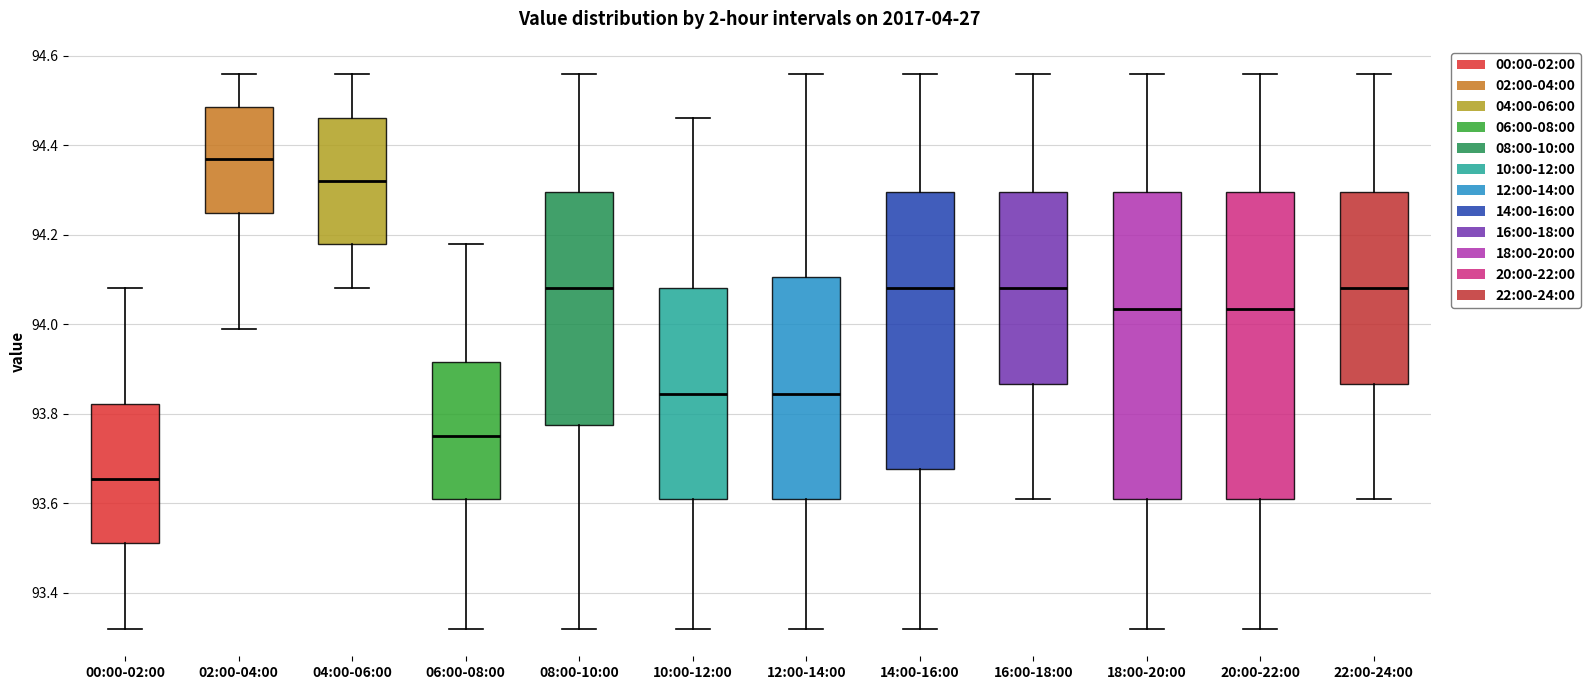

Reading left to right, read every box against the y-axis: the position of its median line, the range the box covers, and the ends of its whiskers. The values are not printed on the chart, so give them approximately, as read against the axis.

00:00-02:00: median 93.66, box 93.52 to 93.82, whiskers 93.32 to 94.08
02:00-04:00: median 94.38, box 94.24 to 94.48, whiskers 94.00 to 94.56
04:00-06:00: median 94.32, box 94.18 to 94.46, whiskers 94.08 to 94.56
06:00-08:00: median 93.76, box 93.62 to 93.92, whiskers 93.32 to 94.18
08:00-10:00: median 94.08, box 93.78 to 94.30, whiskers 93.32 to 94.56
10:00-12:00: median 93.84, box 93.62 to 94.08, whiskers 93.32 to 94.46
12:00-14:00: median 93.84, box 93.62 to 94.10, whiskers 93.32 to 94.56
14:00-16:00: median 94.08, box 93.68 to 94.30, whiskers 93.32 to 94.56
16:00-18:00: median 94.08, box 93.86 to 94.30, whiskers 93.62 to 94.56
18:00-20:00: median 94.04, box 93.62 to 94.30, whiskers 93.32 to 94.56
20:00-22:00: median 94.04, box 93.62 to 94.30, whiskers 93.32 to 94.56
22:00-24:00: median 94.08, box 93.86 to 94.30, whiskers 93.62 to 94.56